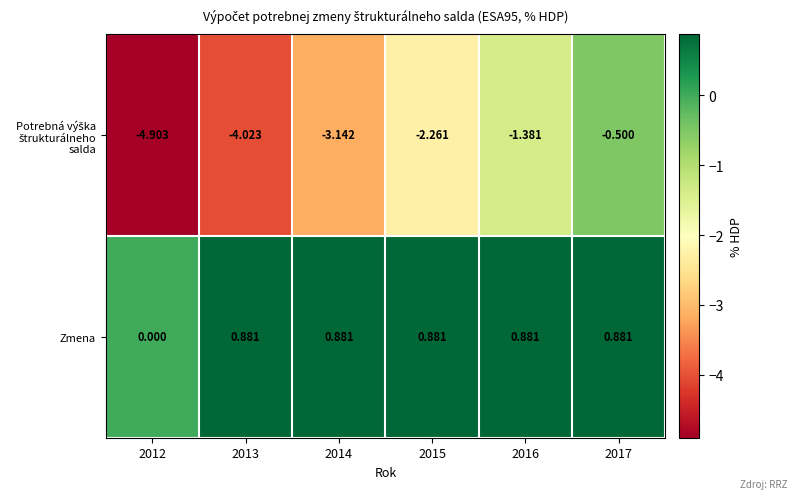

Which series has the largest total across all categories?

Zmena